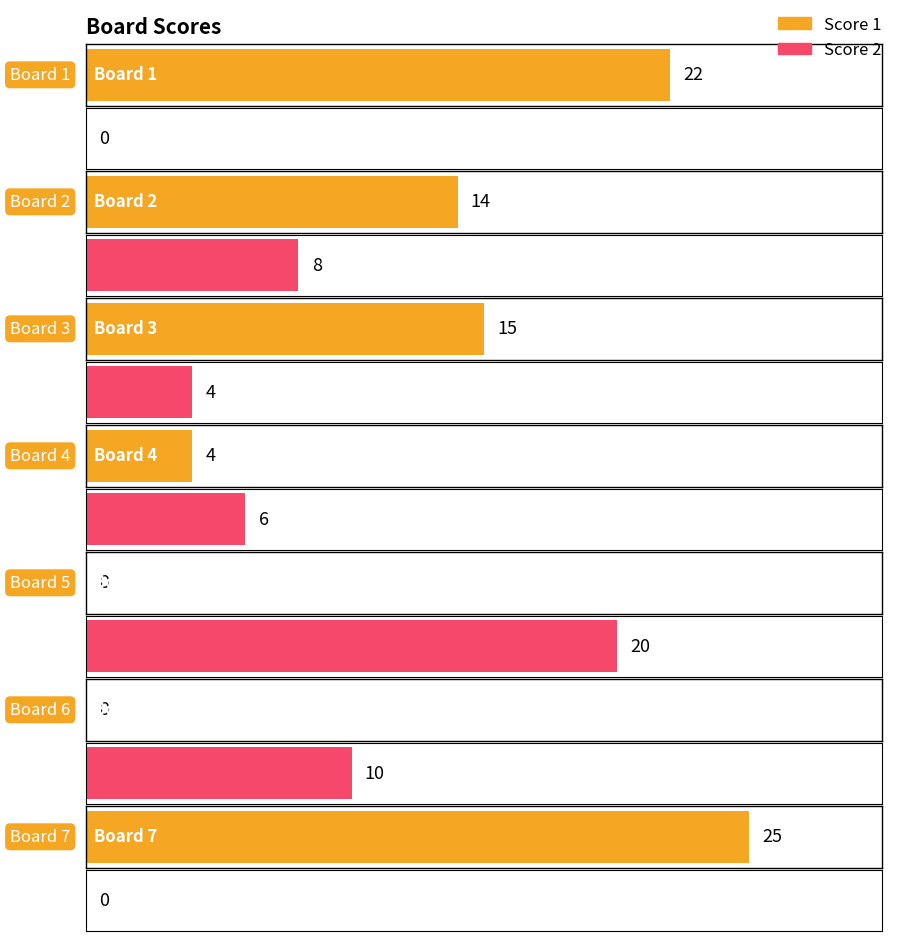

What is the spread (max minus min) of values at Board 3?

11